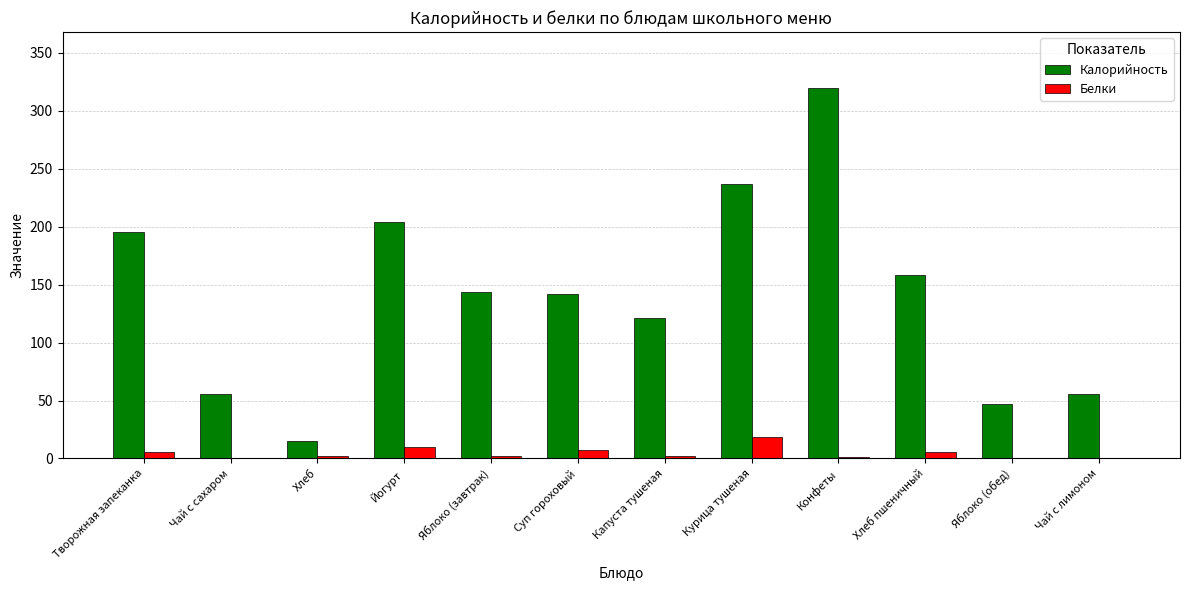

Which category has the highest value in the Белки series?

Курица тушеная